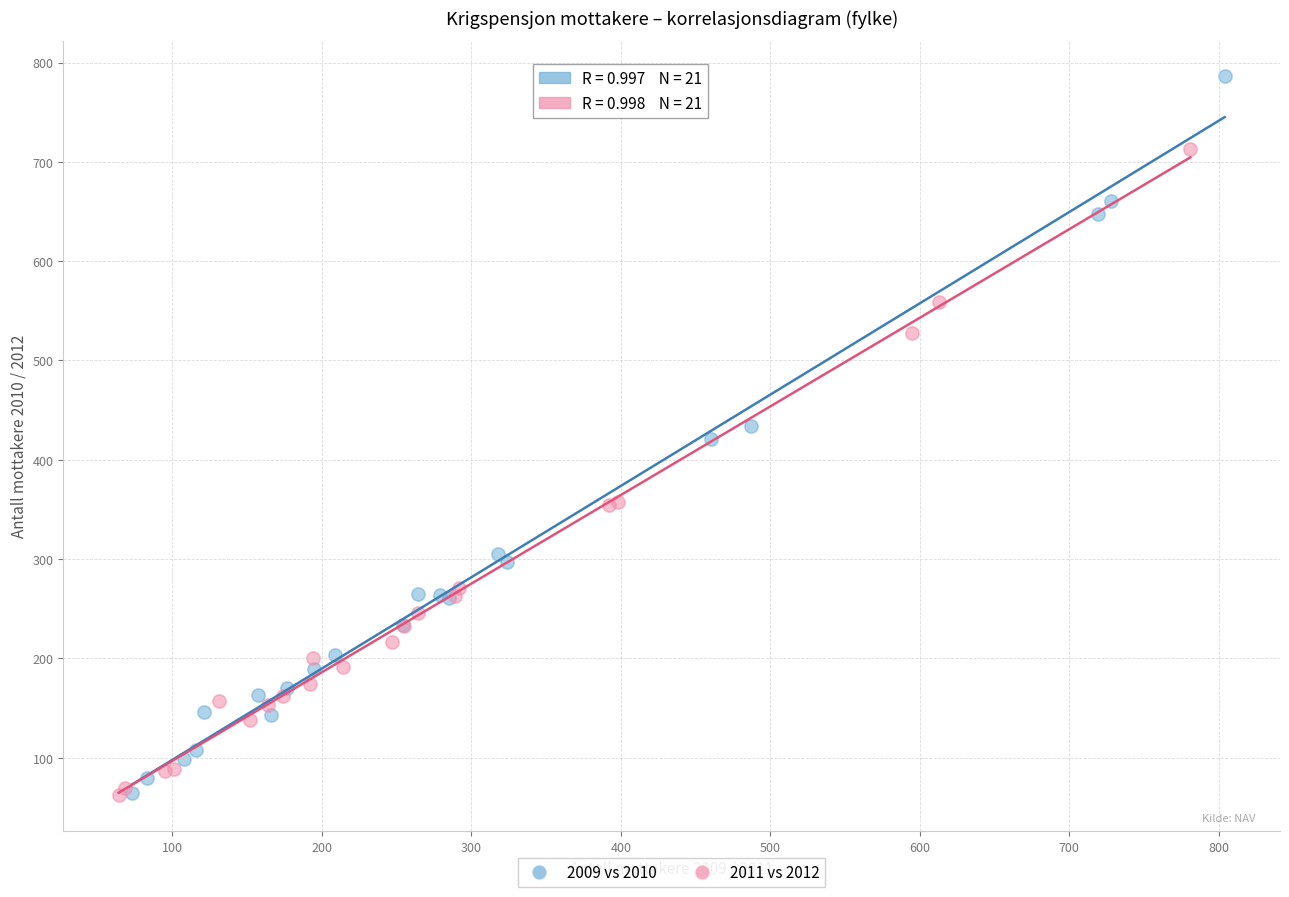

Which series contains the highest Y value?

2009 vs 2010